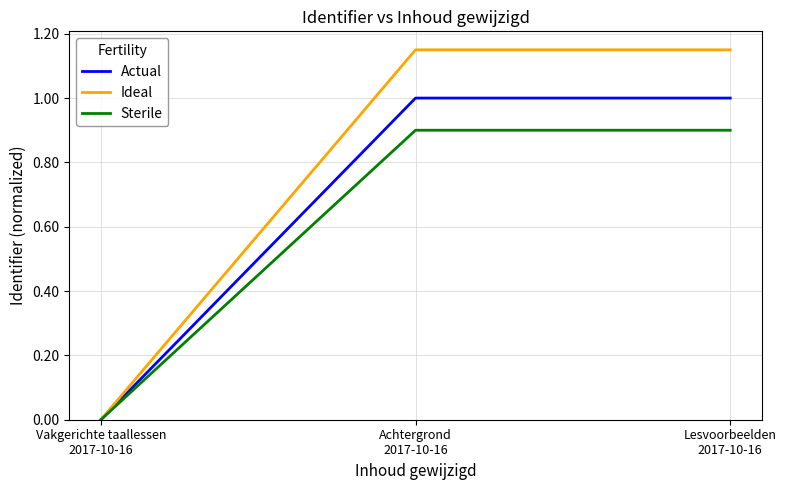

Is the value of Sterile at Vakgerichte taallessen
2017-10-16 greater than the value of Ideal at Lesvoorbeelden
2017-10-16?

No